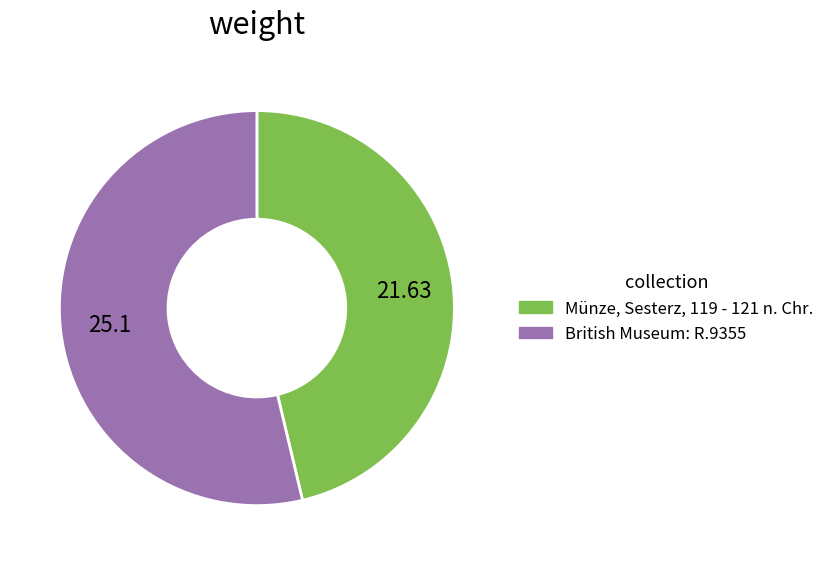

Which has a higher value, British Museum: R.9355 or Münze, Sesterz, 119 - 121 n. Chr.?

British Museum: R.9355